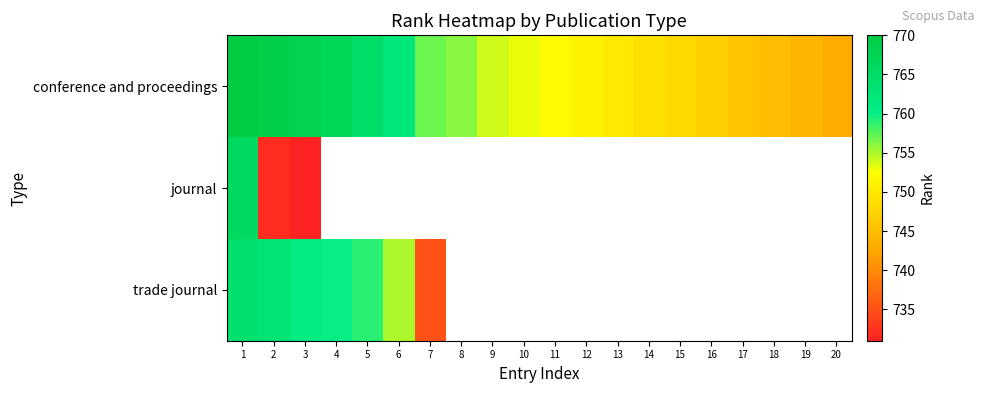

List the series in order of their peak value, lowest first.

trade journal, journal, conference and proceedings